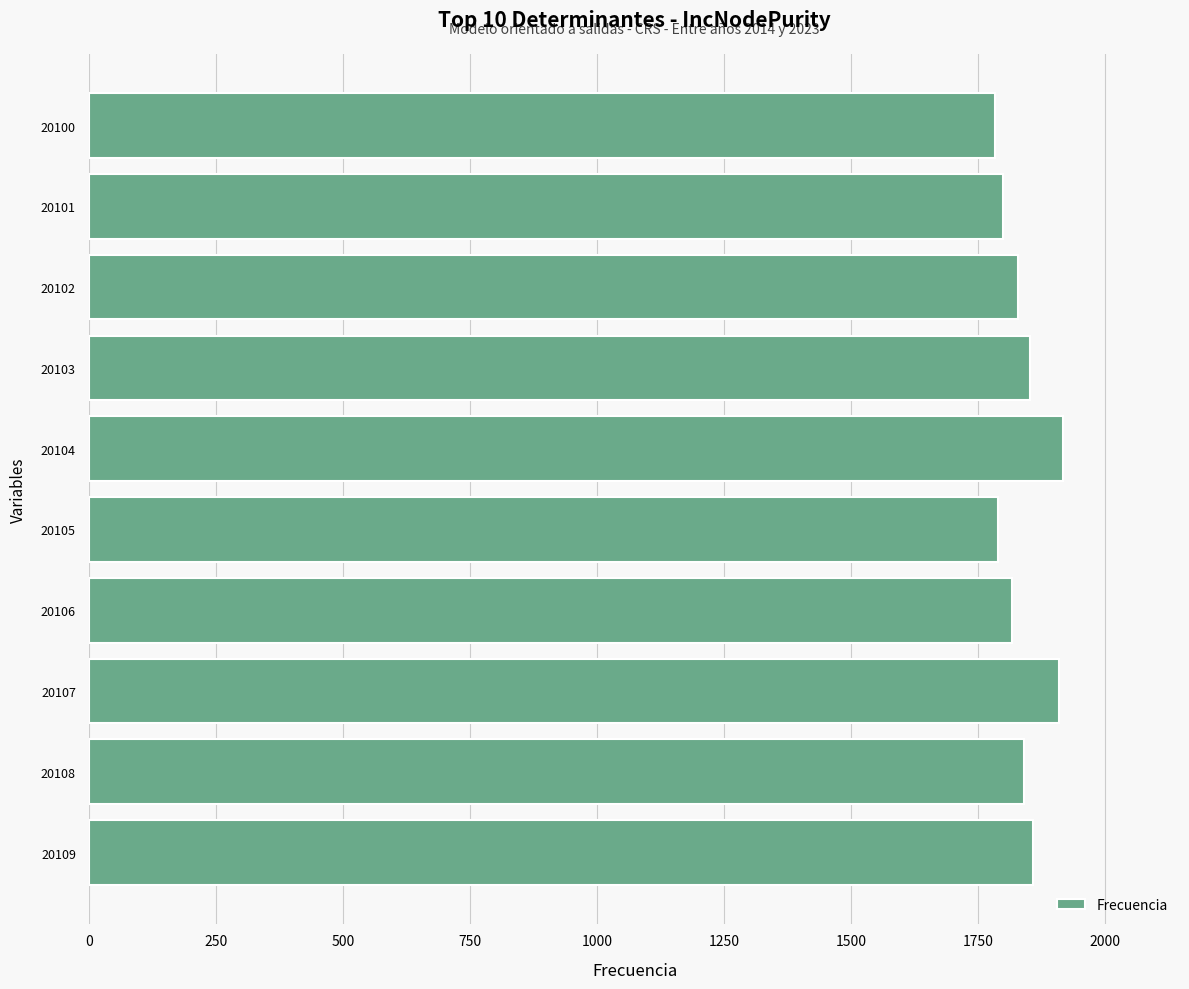

What is the maximum value shown in the chart?

1918